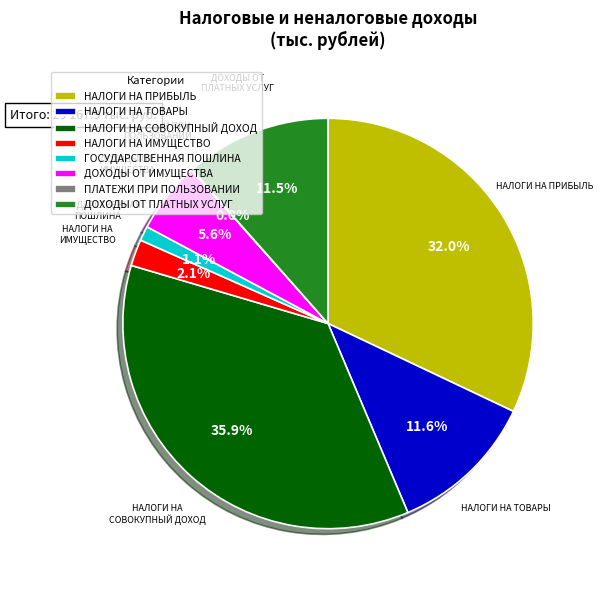

Is there a majority slice in this chart?

No